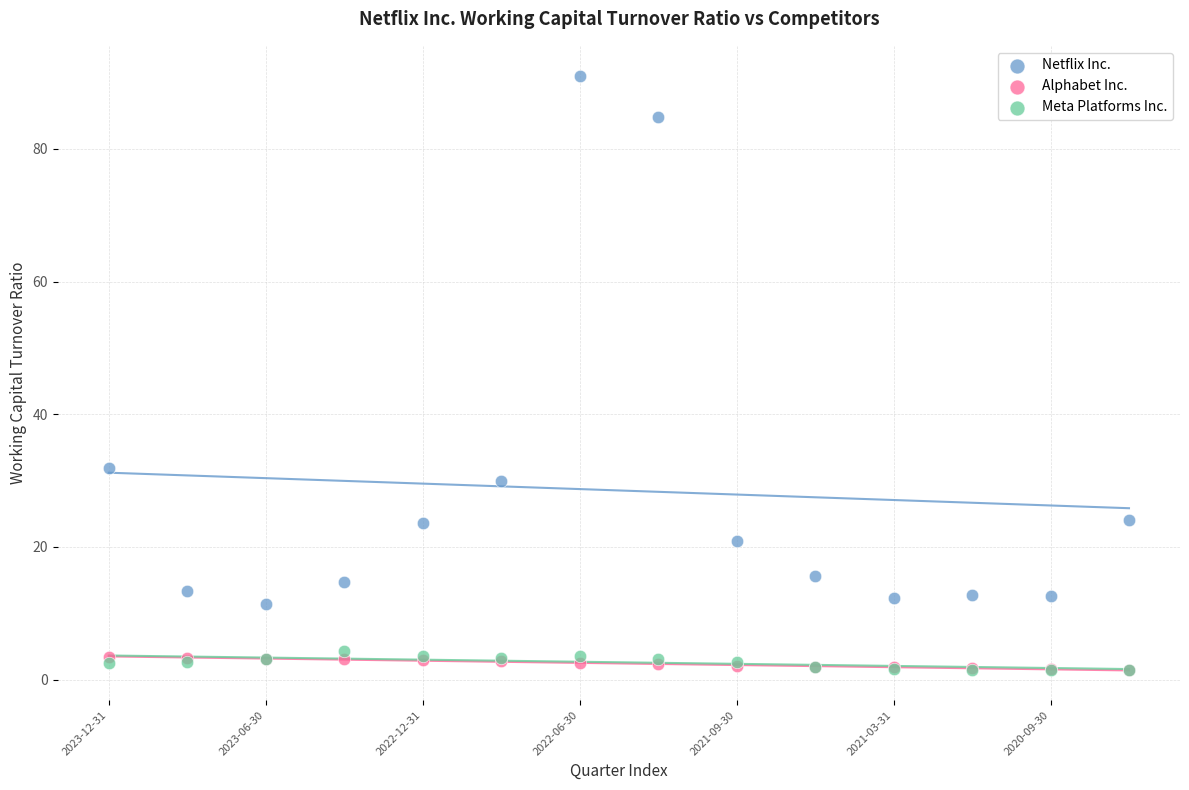

Across all series, what Y value is closest to 46?

31.9